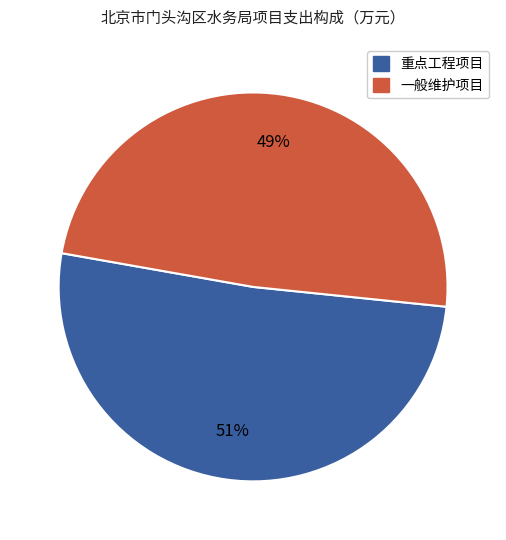

Count the number of slices in the pie.

2